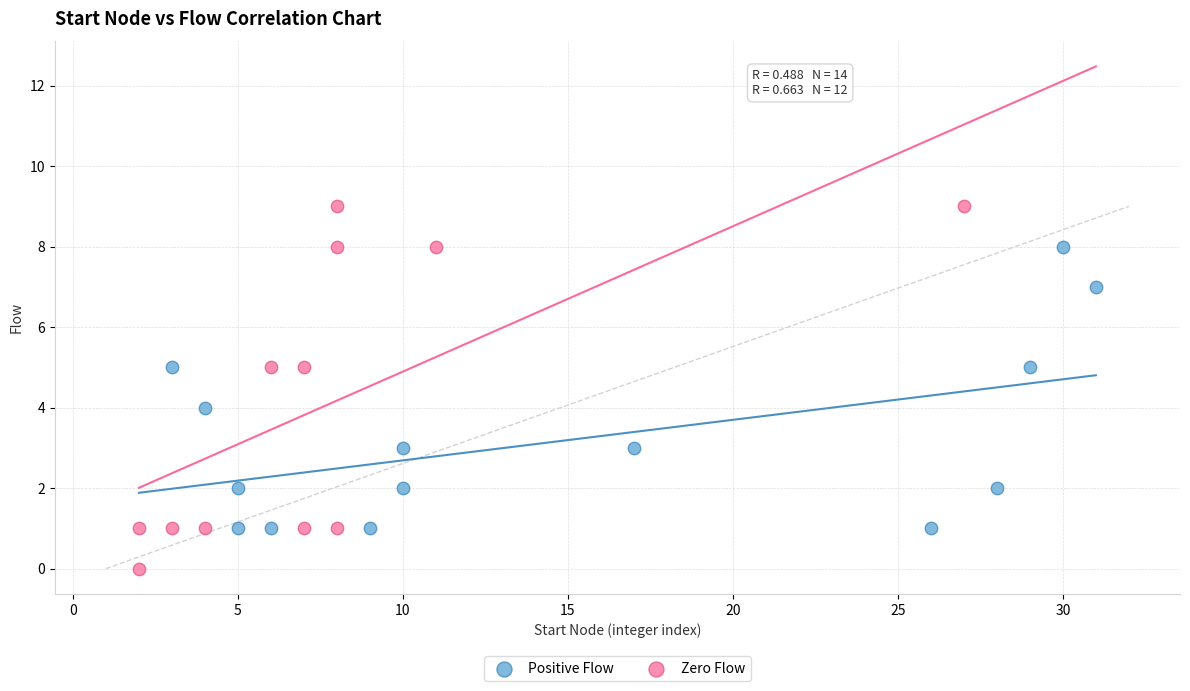

Which series reaches the maximum Y coordinate?

Zero Flow